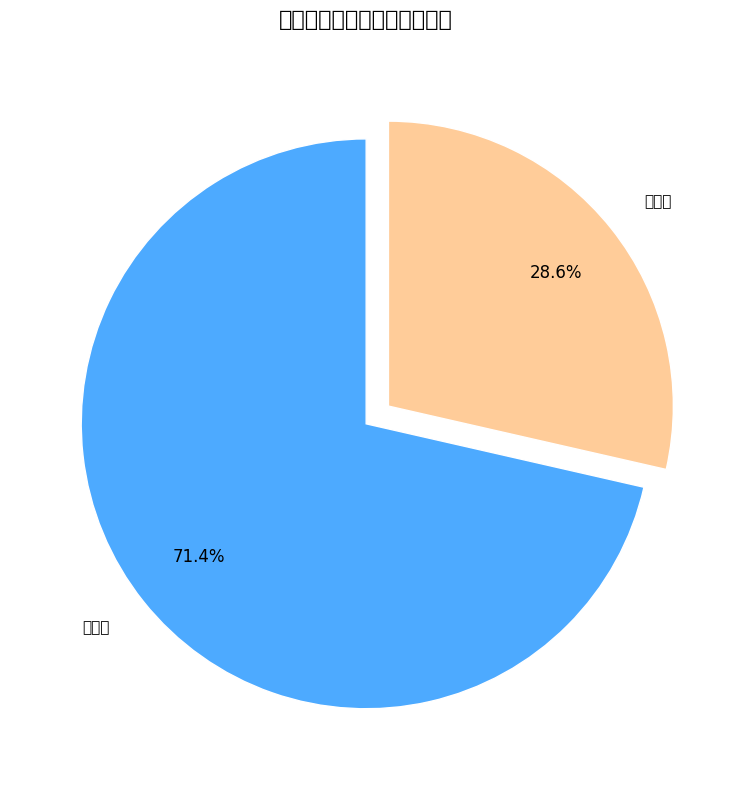

Combined, do 半护理 and 全自理 account for over 50%?

Yes